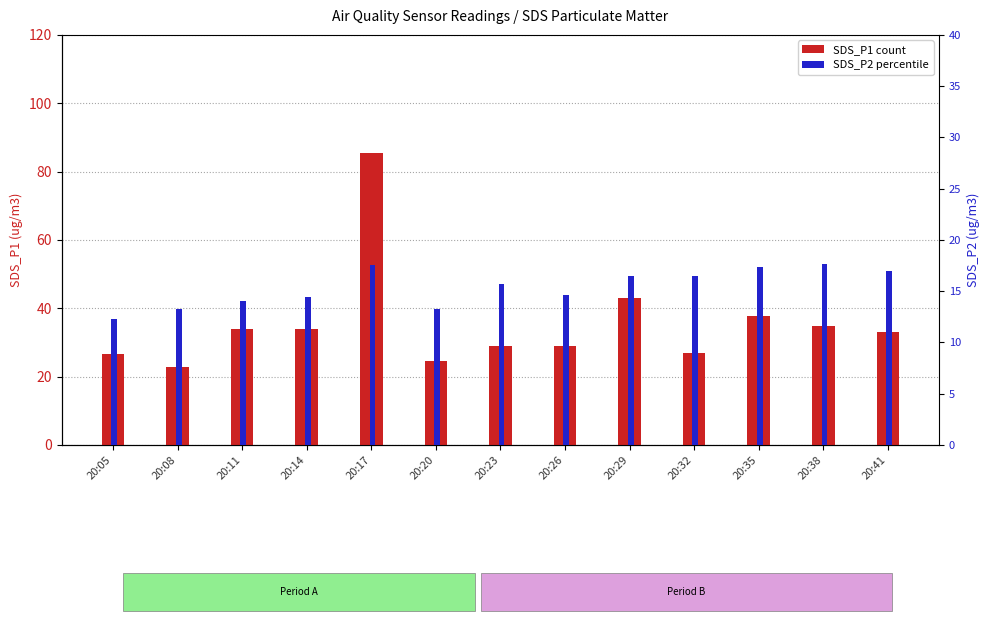

At which label does SDS_P2 first exceed 15?

20:17